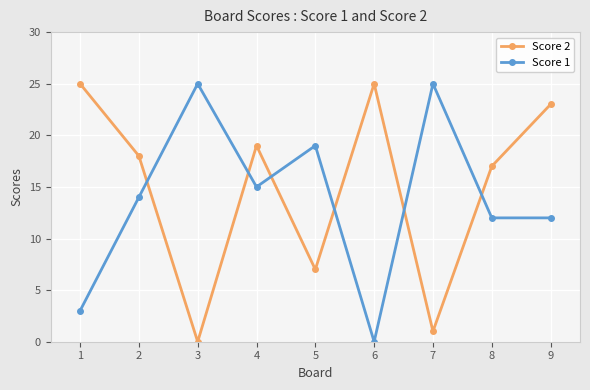

What are all the series names shown in the legend?

Score 2, Score 1